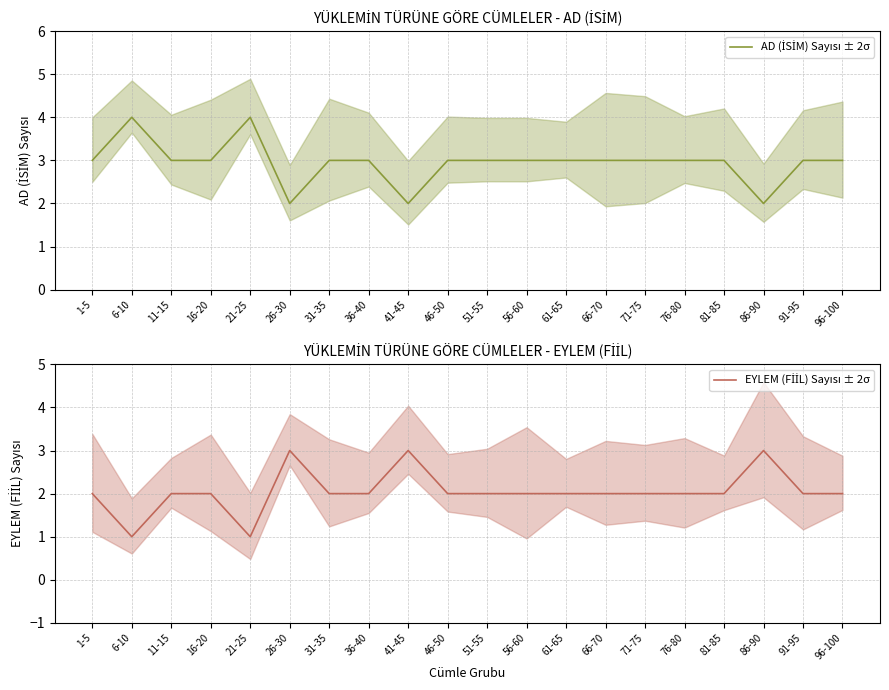

What is the difference between the maximum and minimum values in the EYLEM (FİİL) Sayısı ± 2σ series?

2